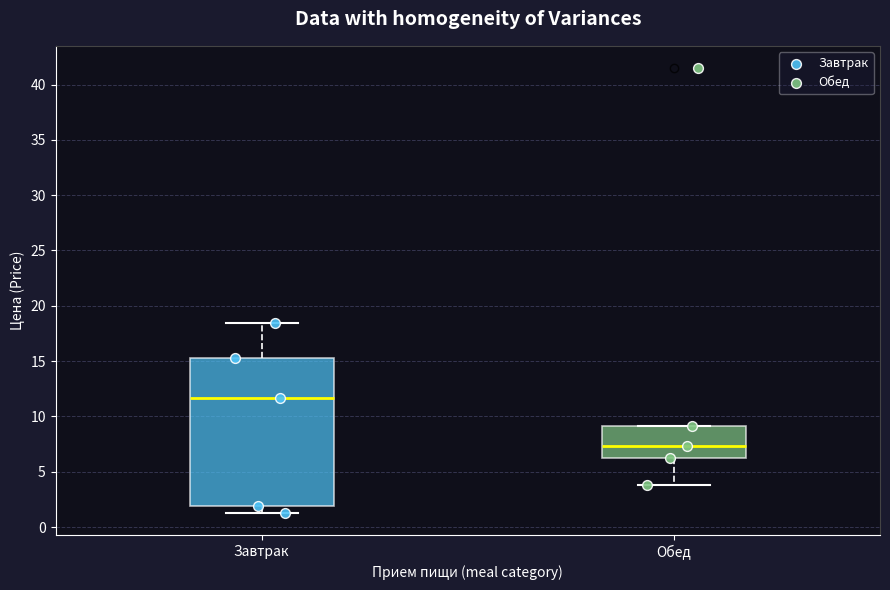

Reading left to right, transcribe this box plot: for each box, give where its median line is, the range the box spans, and where its two whiskers end, as read against the y-axis. The values are not printed on the chart, so give them approximately, as read against the axis.

Завтрак: median 11.5, box 2.0 to 15.5, whiskers 1.5 to 18.5
Обед: median 7.5, box 6.0 to 9.0, whiskers 4.0 to 9.0